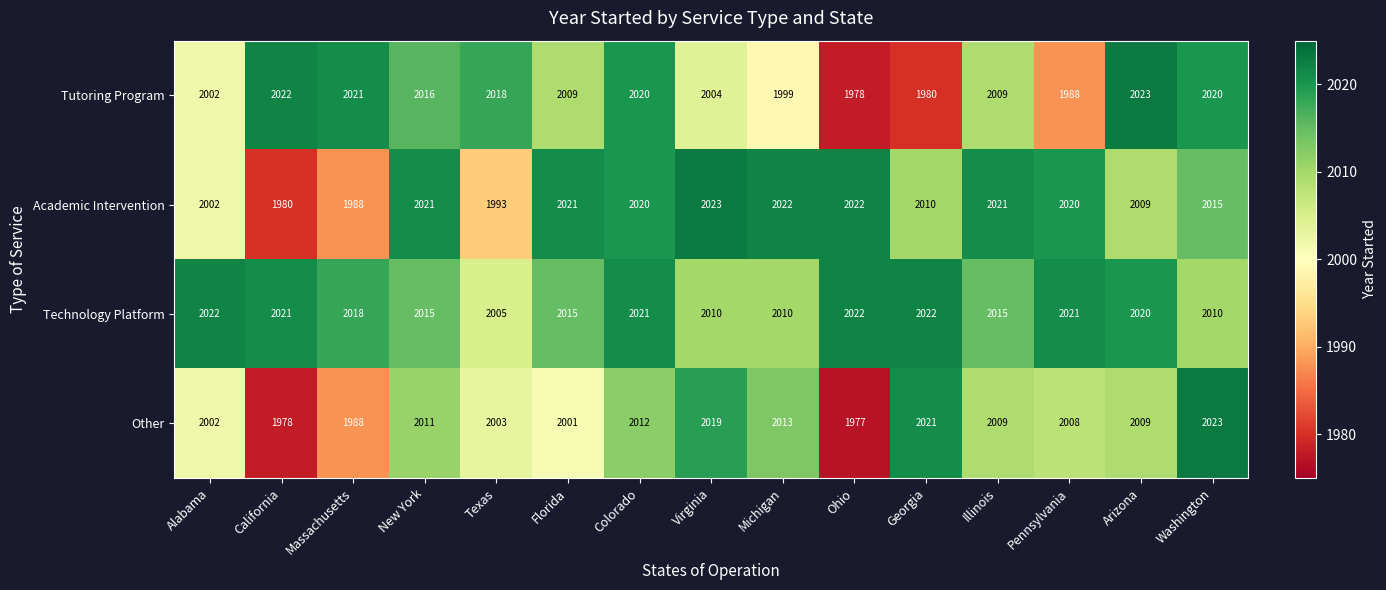

Where is Other nearest to the value 2000?

Florida